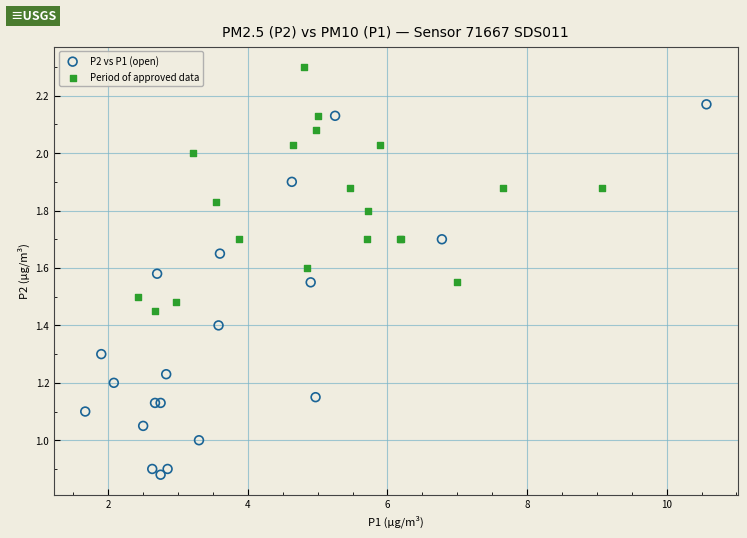

Which series has the widest spread of Y values?

P2 vs P1 (open)